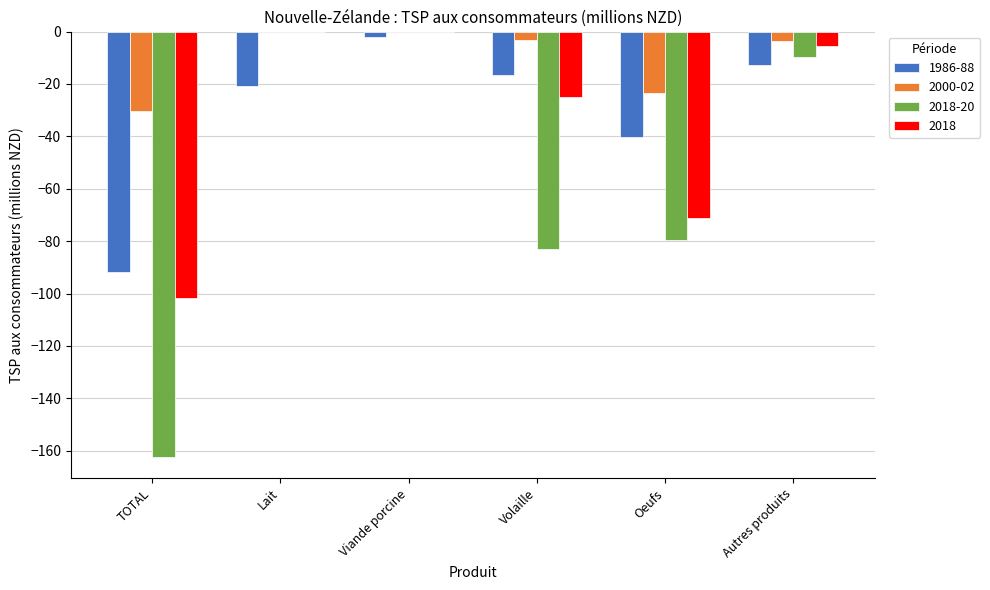

Which category has the highest value in the 1986-88 series?

Viande porcine